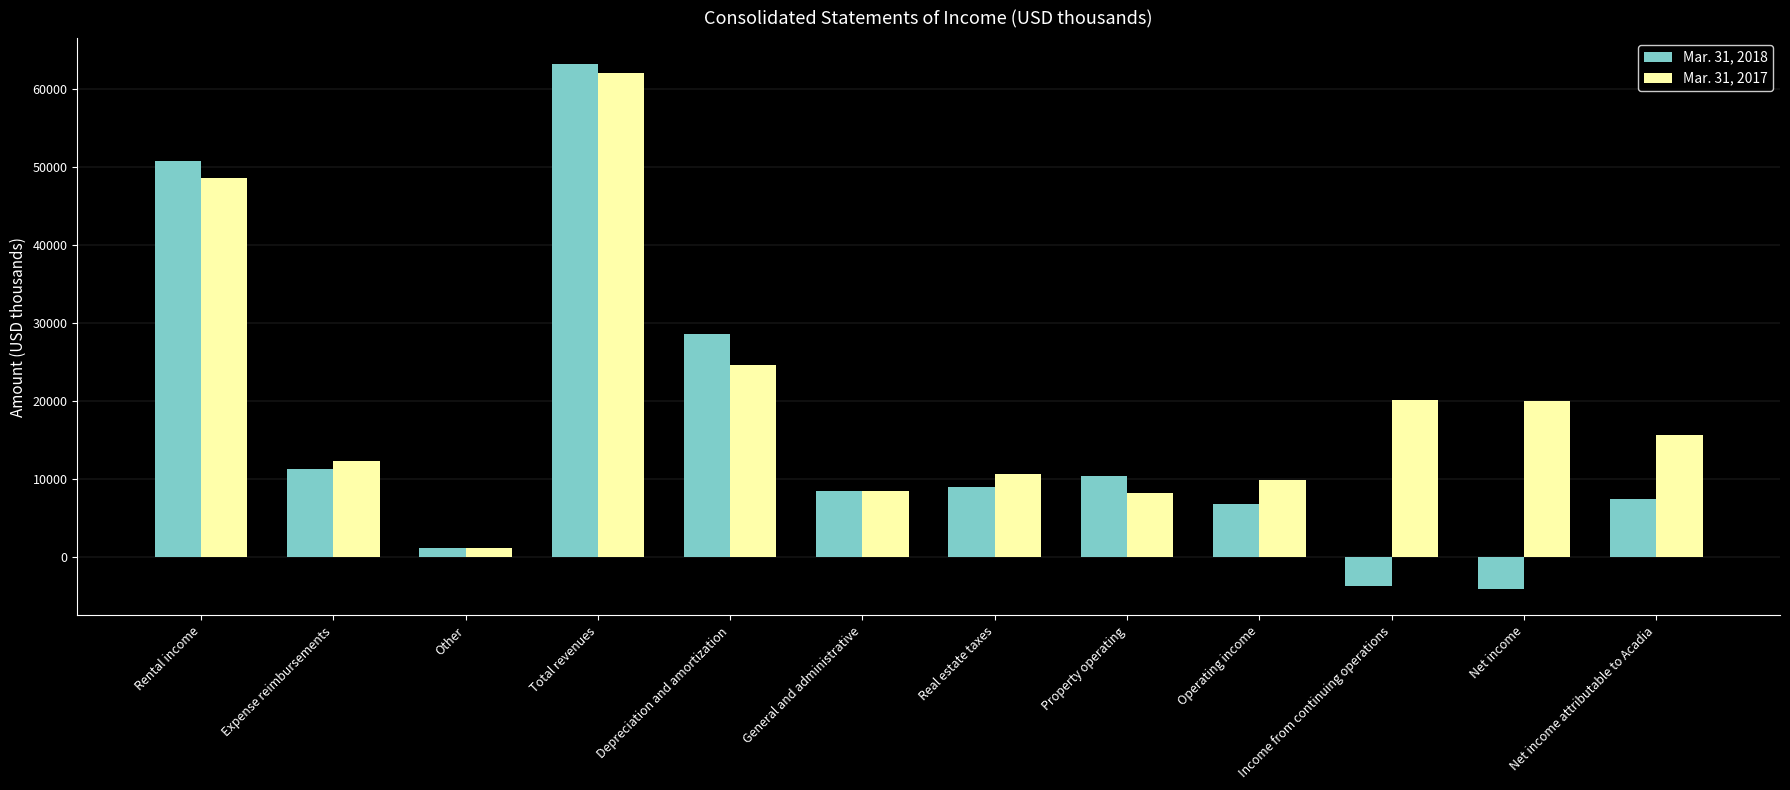

Is it true that Mar. 31, 2017 equals 9897 at Operating income?

True